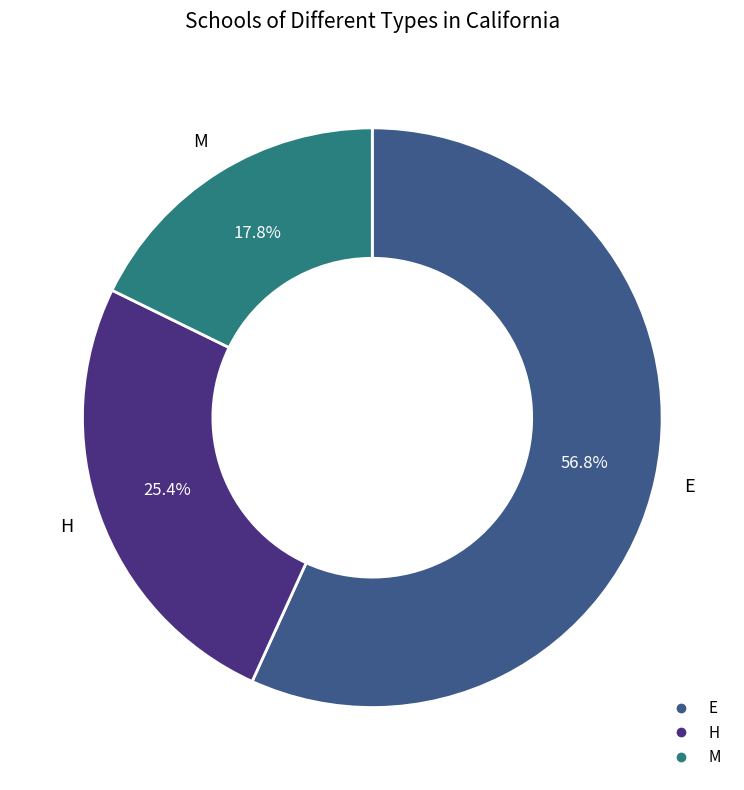

To the nearest percent, what percentage of the pie is H?

25%